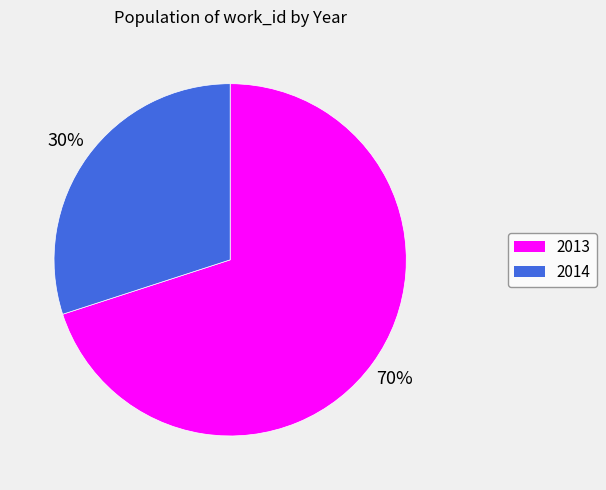

Is there a majority slice in this chart?

Yes